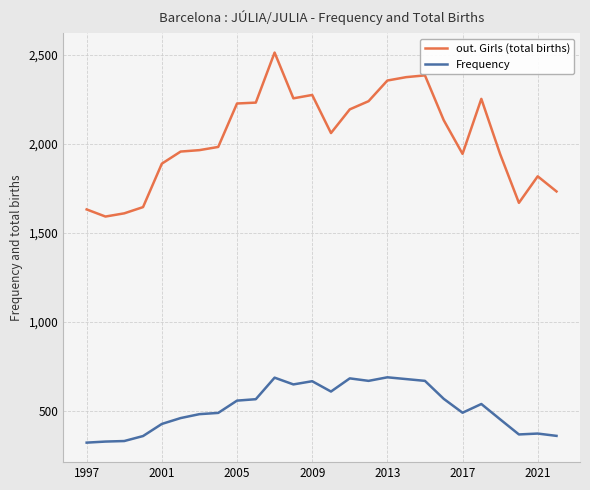

What is the sum of all Frequency values?

13500